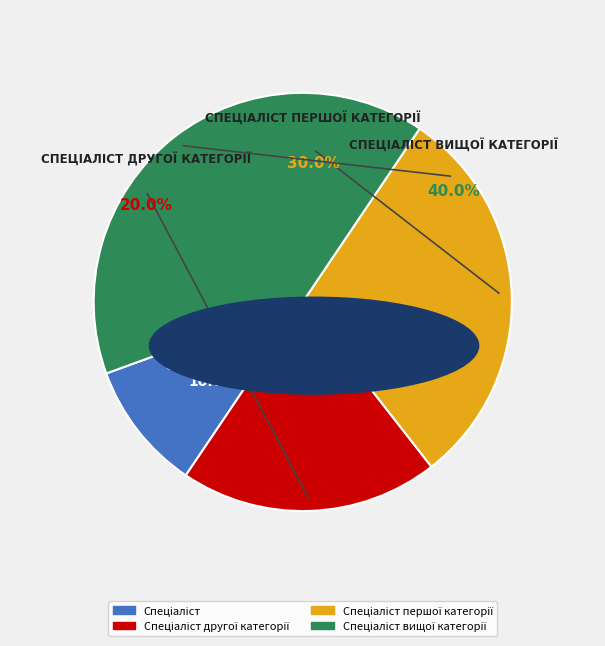

Is Спеціаліст другої категорії the majority of the pie?

No